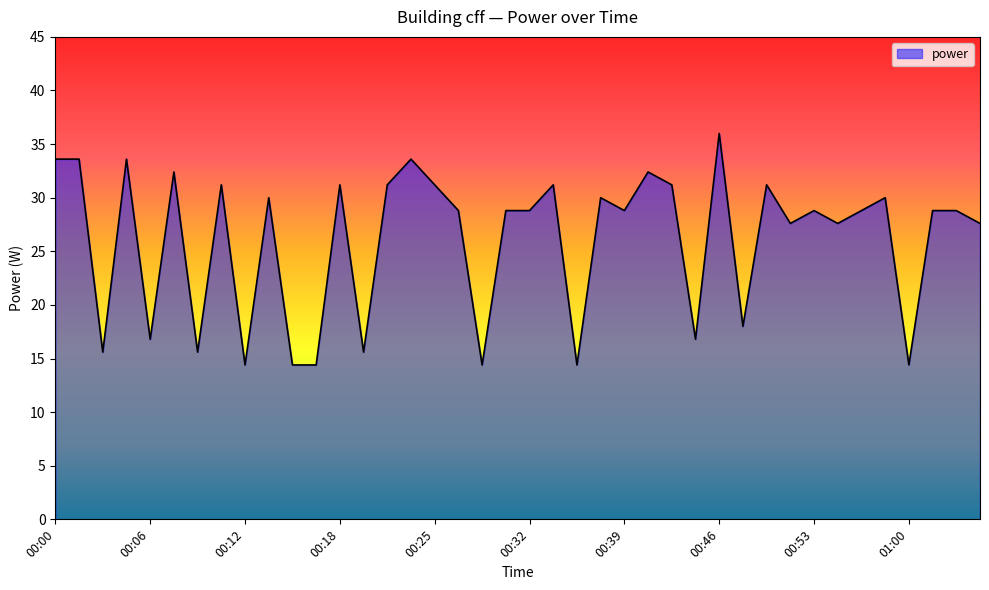

What is the difference between the maximum and minimum values?

21.6